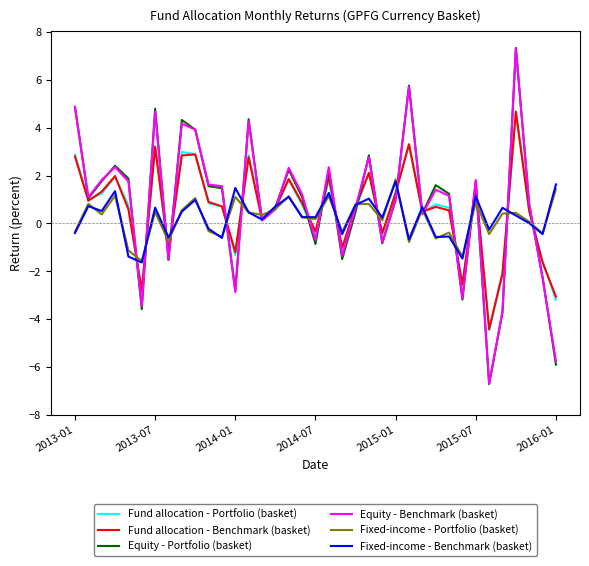

True or false: Equity - Portfolio (basket) has more than 0 interior local peaks.

True